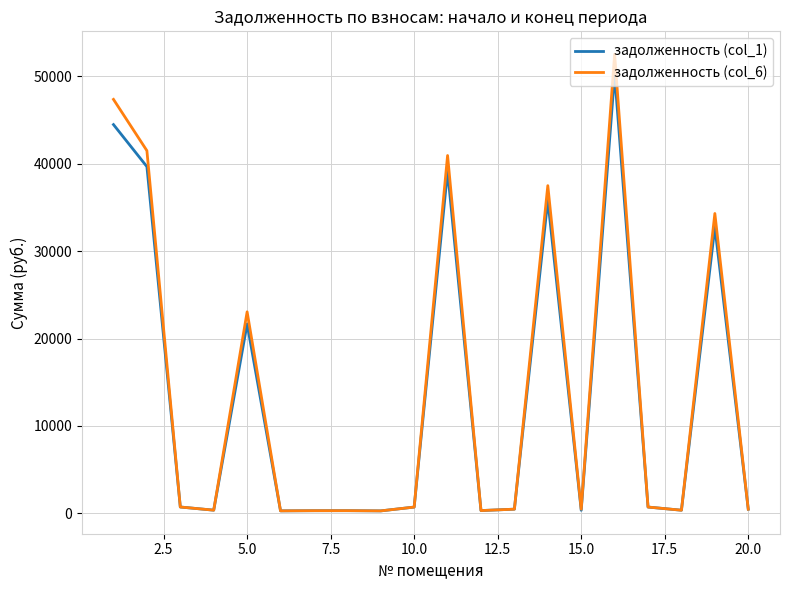

Which series has the widest spread of values?

задолженность (col_6)